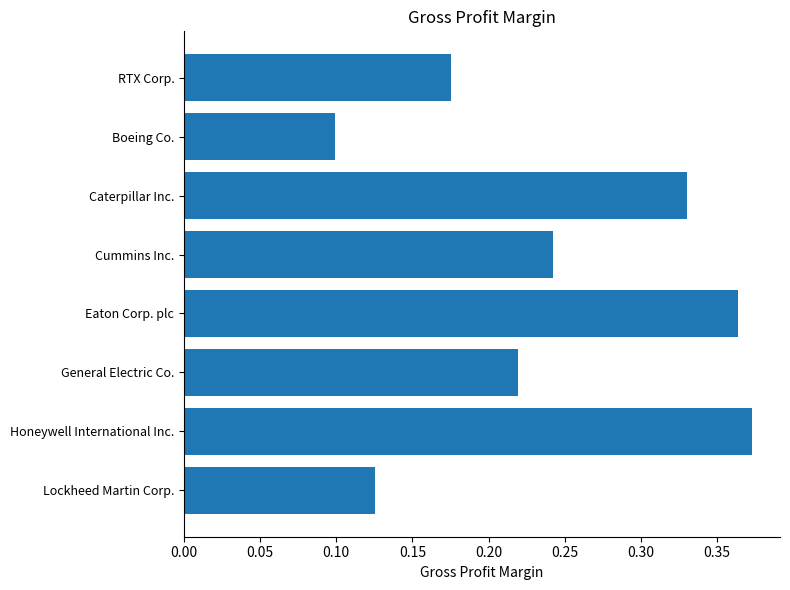

The value at Cummins Inc. is 0.1. True or false?

False